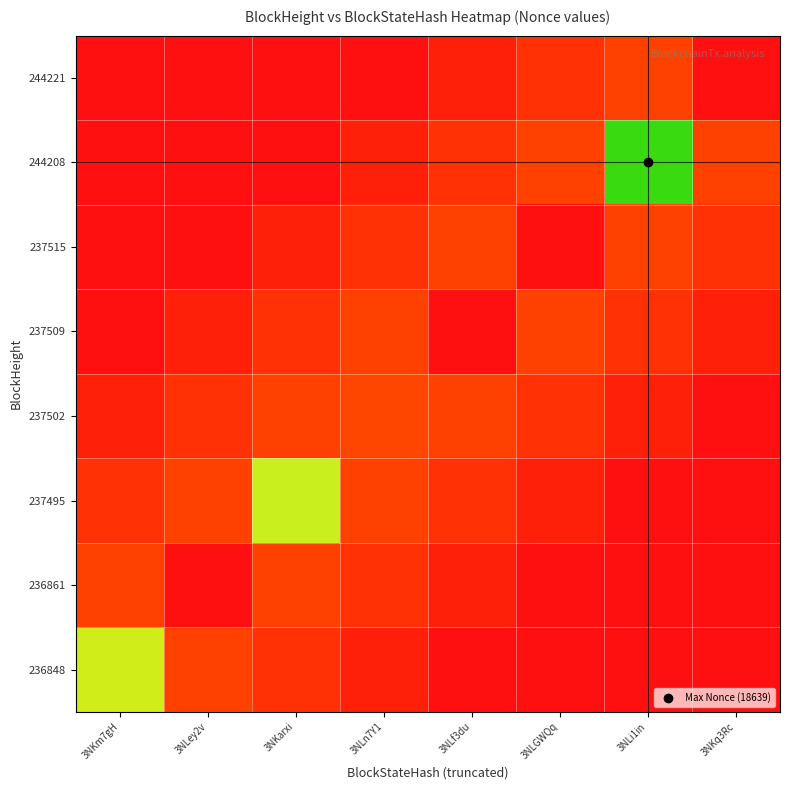

At how many categories does at least one series exceed 6066?

3